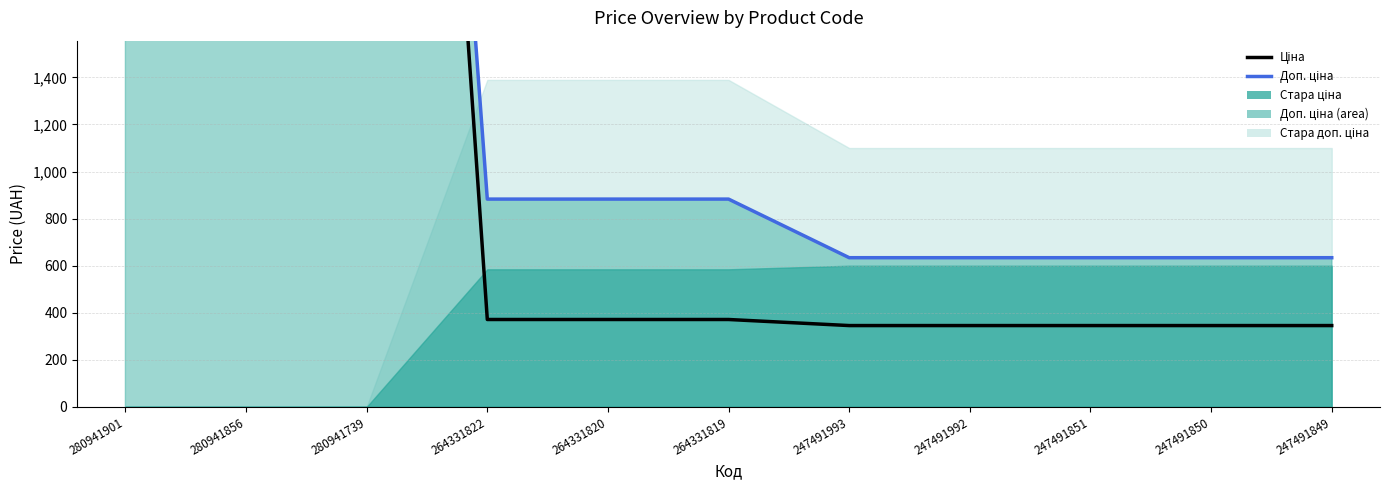

The Доп. ціна (line) series shows 7792.9 at 280941856. True or false?

True